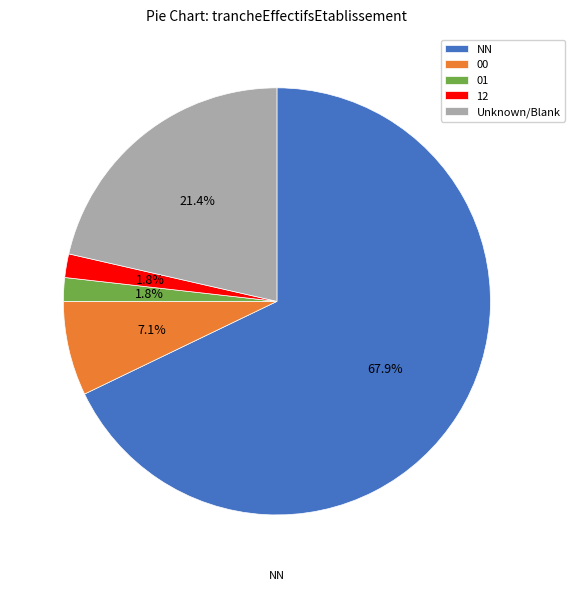

True or false: 01 accounts for 10% of the total.

False